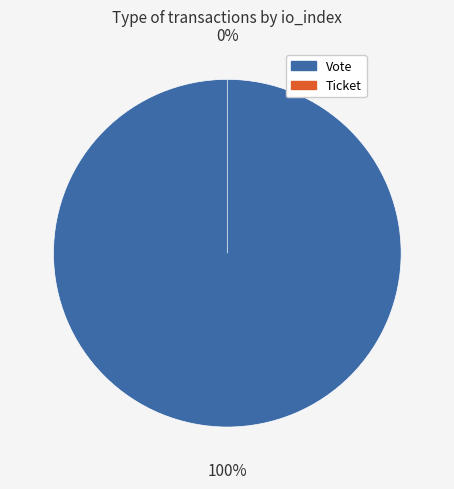

What is the smallest slice in the pie chart?

Ticket